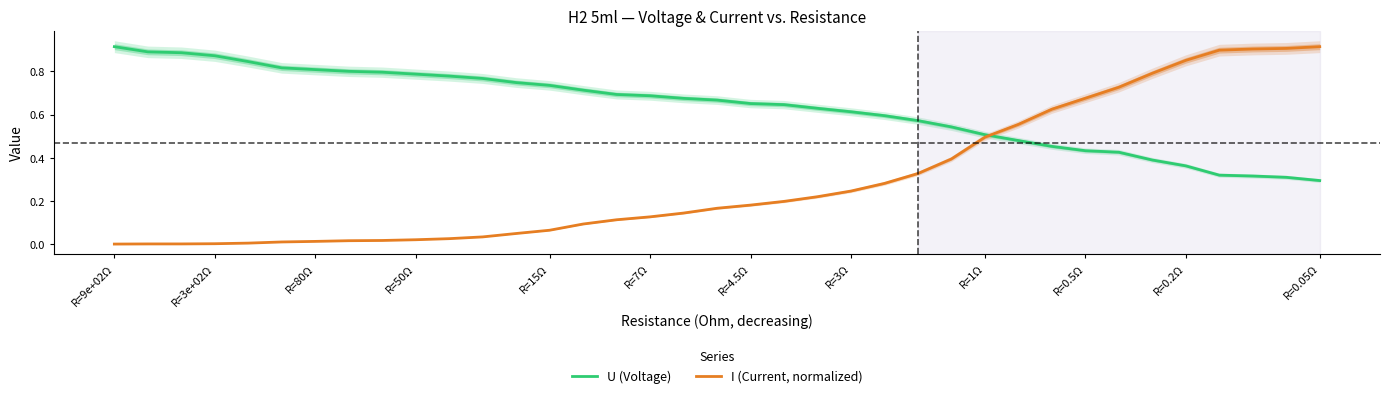

Does the chart have visible grid lines?

No